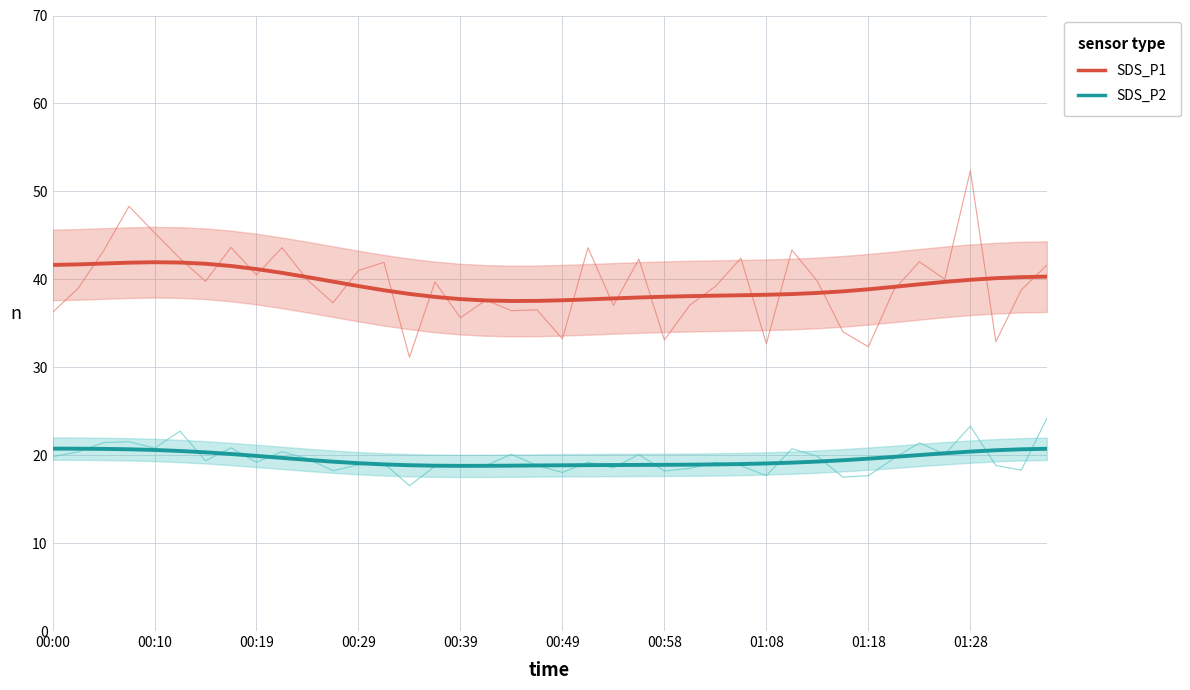

Which has a higher value, 01:28 or 31?

01:28